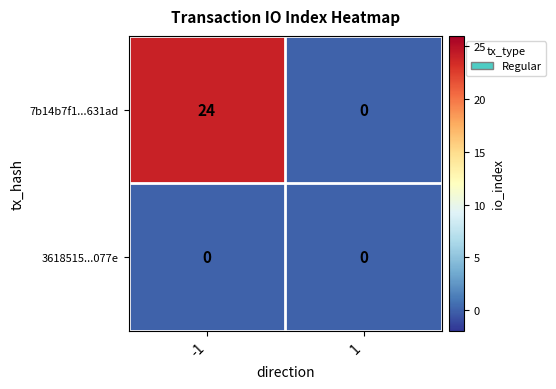

Reading left to right, list all the values displayed in this chart.

7b14b7f1...631ad: 24	0
3618515...077e: 0	0